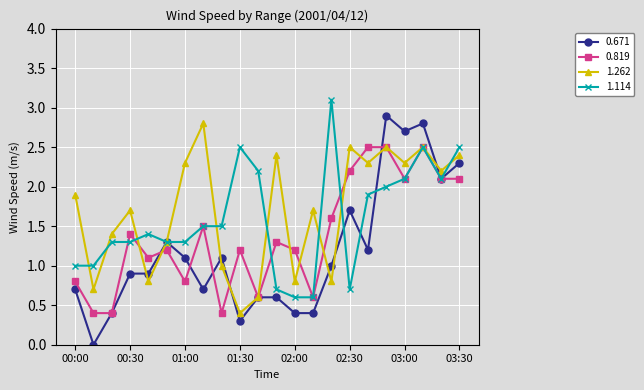

Is this an area chart (filled region under the line)?

No